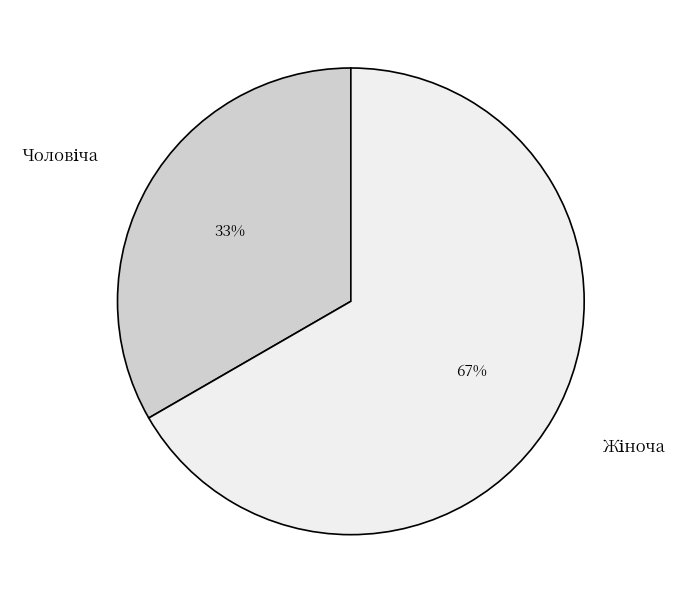

Does any single category account for the majority?

Yes